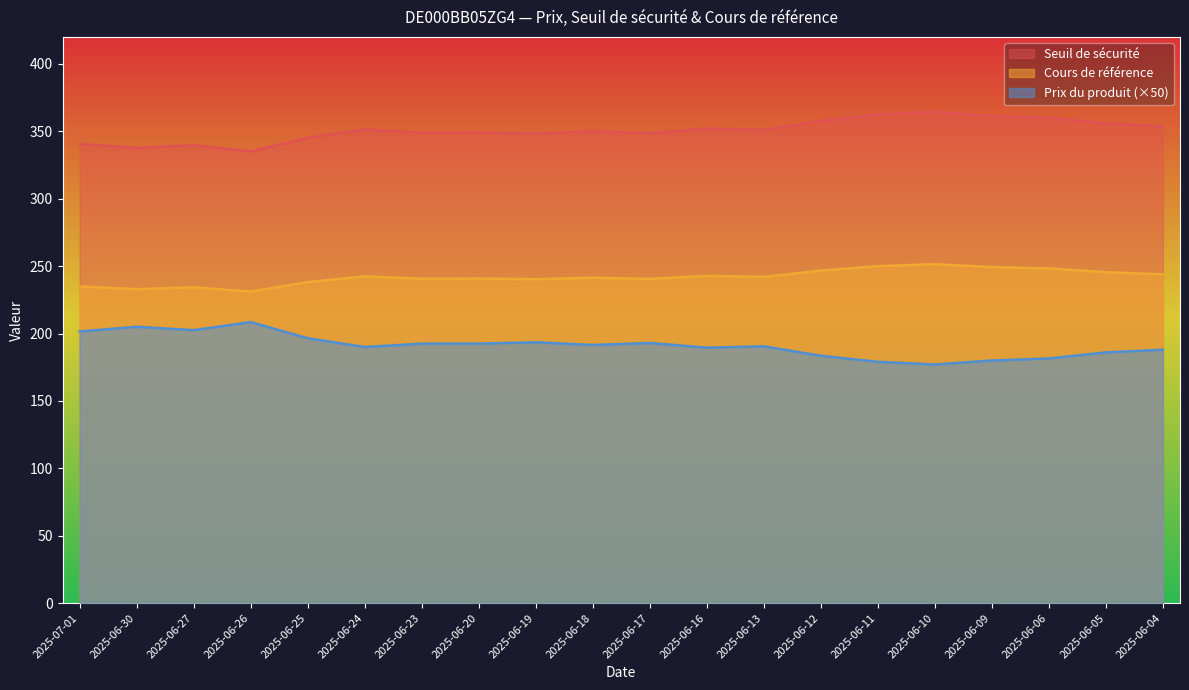

What is the label of the 10th point from the right?

2025-06-17